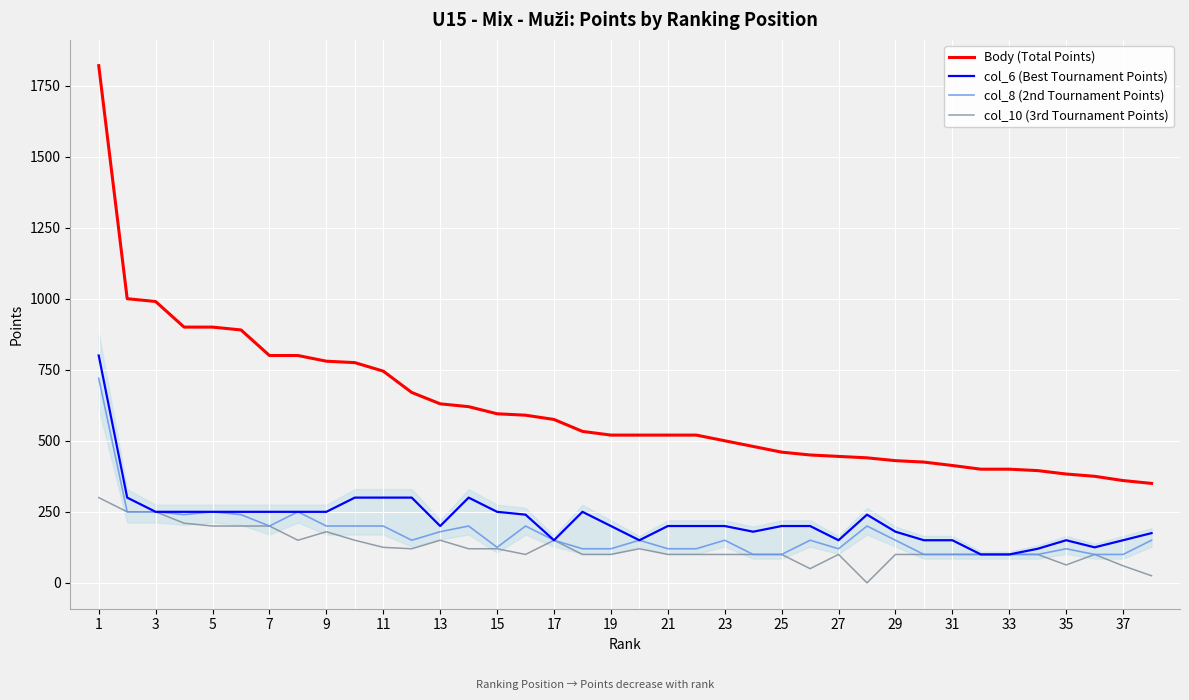

What is the maximum value for Body (Total Points)?

1820